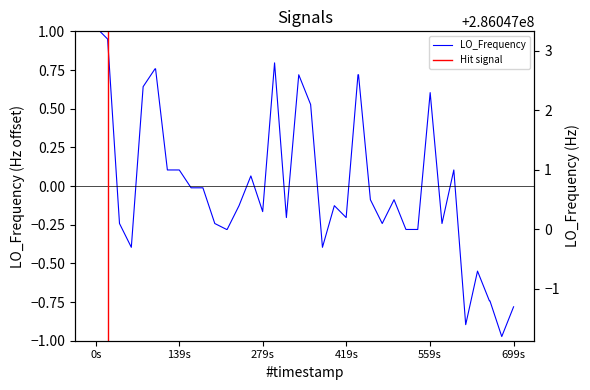

How many values exceed 0?

15